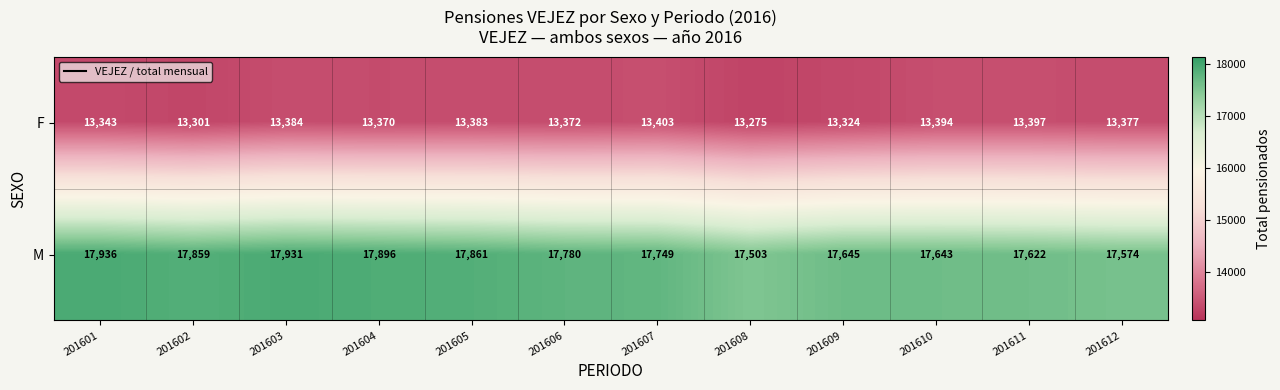

Rank the series by their average value, from highest to lowest.

M, F